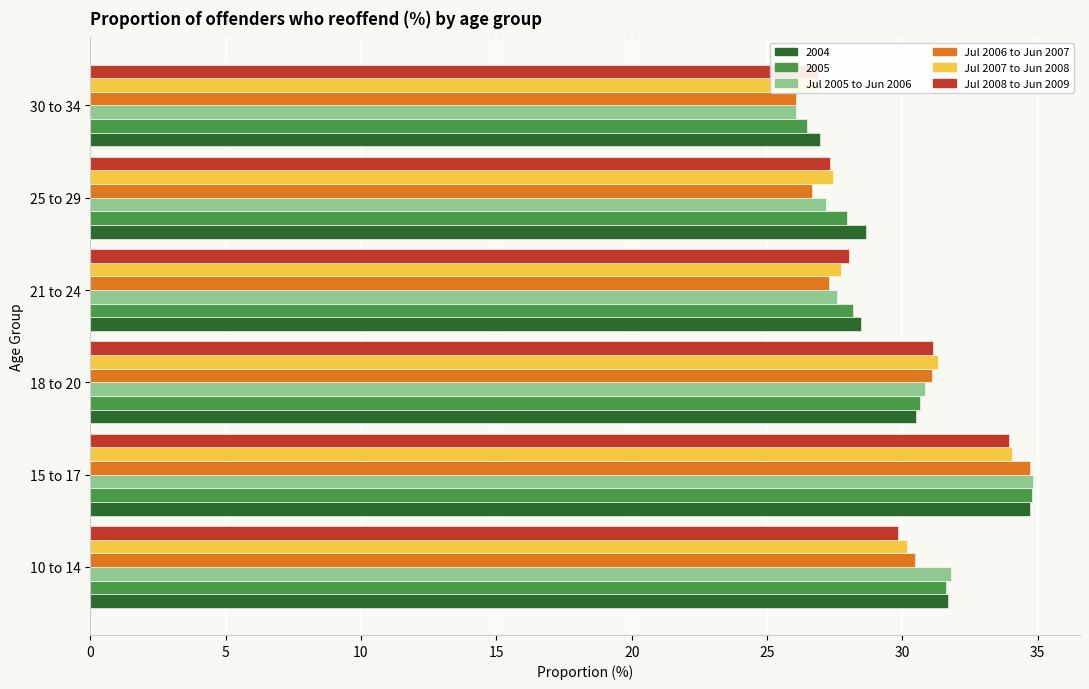

What is the difference between the highest and lowest values at 20?

0.8